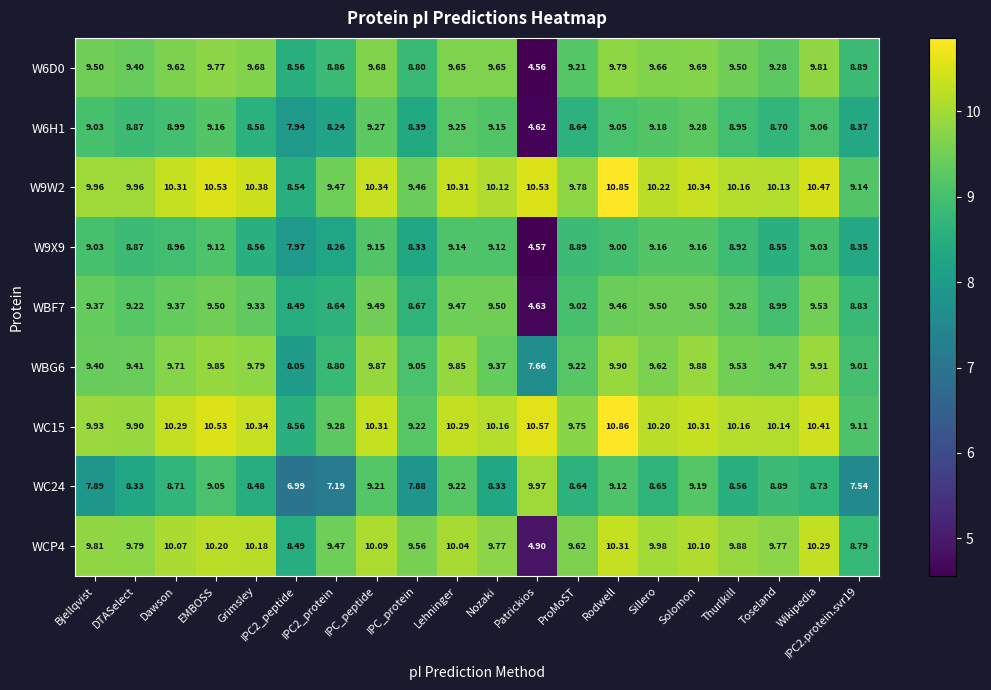

Where does the W6H1 series first go above 8?

Bjellqvist